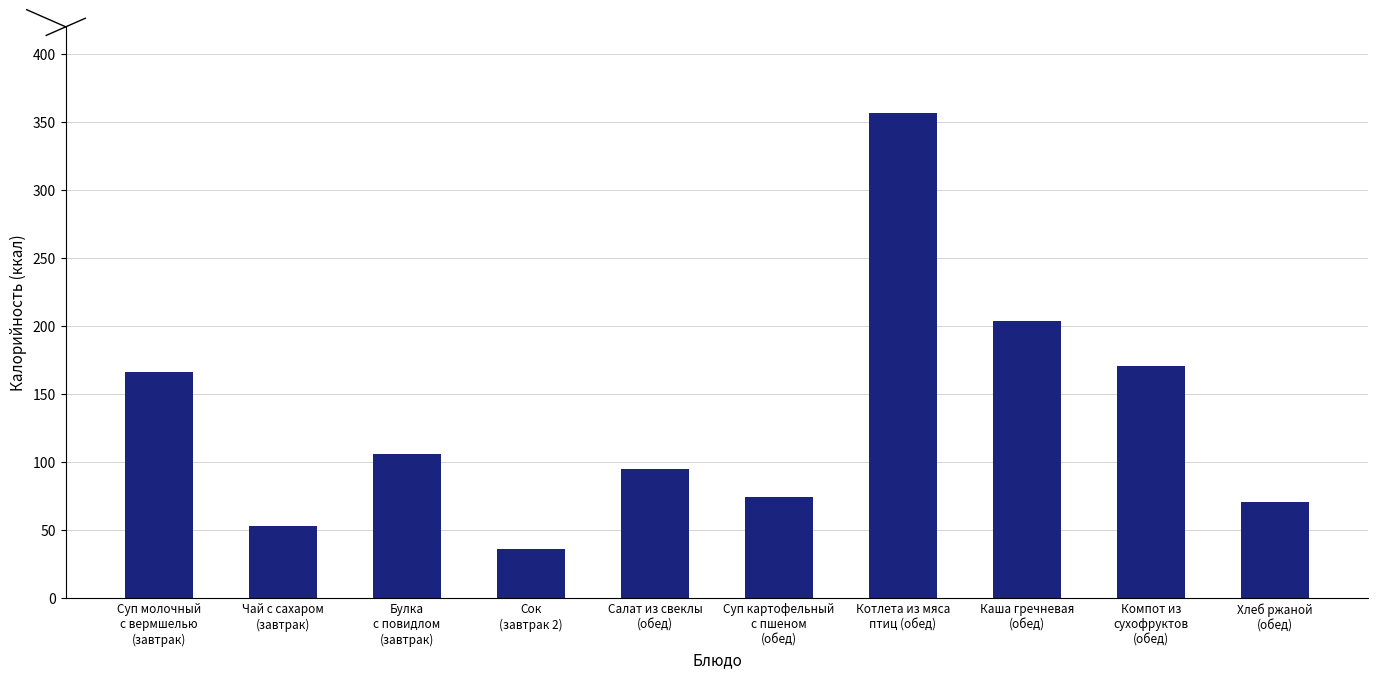

How many categories are shown in the chart?

10